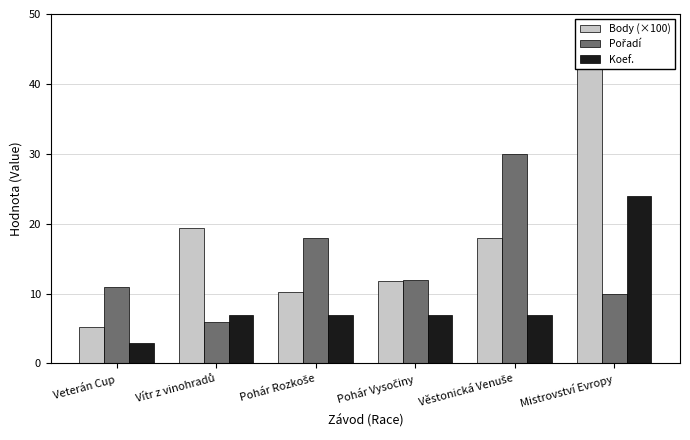

How many values in the Koef. series are below 7?

1